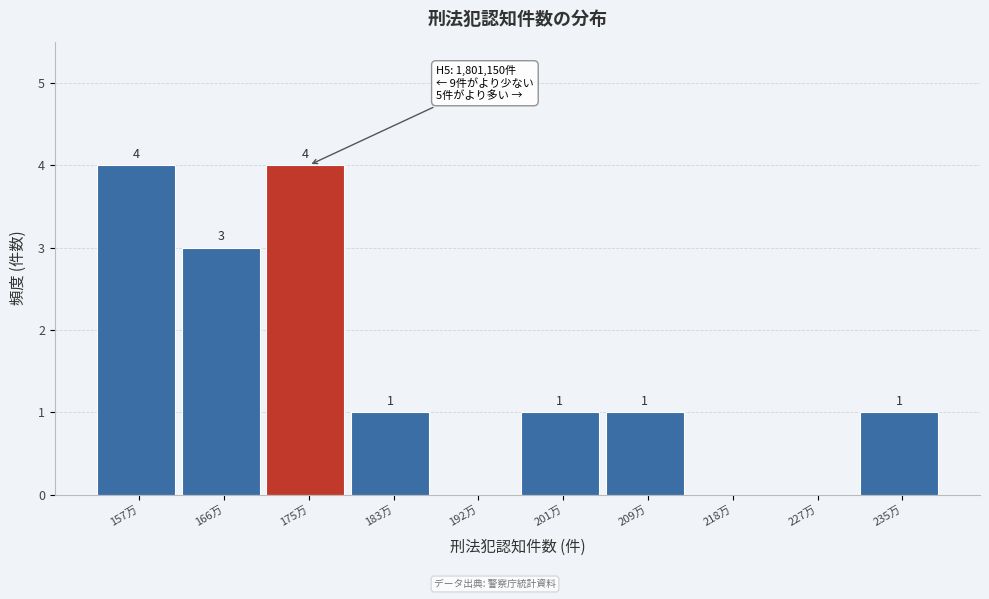

Reading left to right, list all the values displayed in this chart.

157万=4	166万=3	175万=4	183万=1	192万=0	201万=1	209万=1	218万=0	227万=0	235万=1